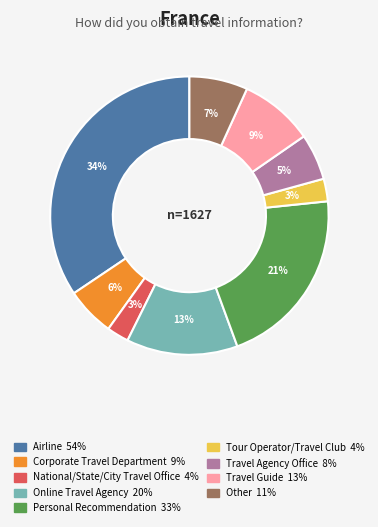

Is the sum of Personal Recommendation and Corporate Travel Department greater than half?

No